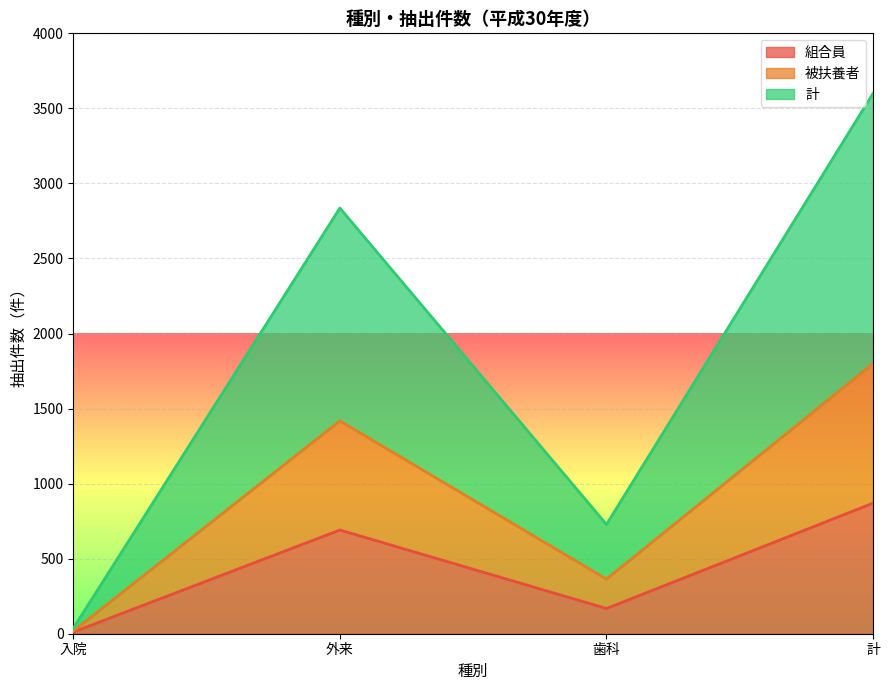

What position from the left is 外来?

2